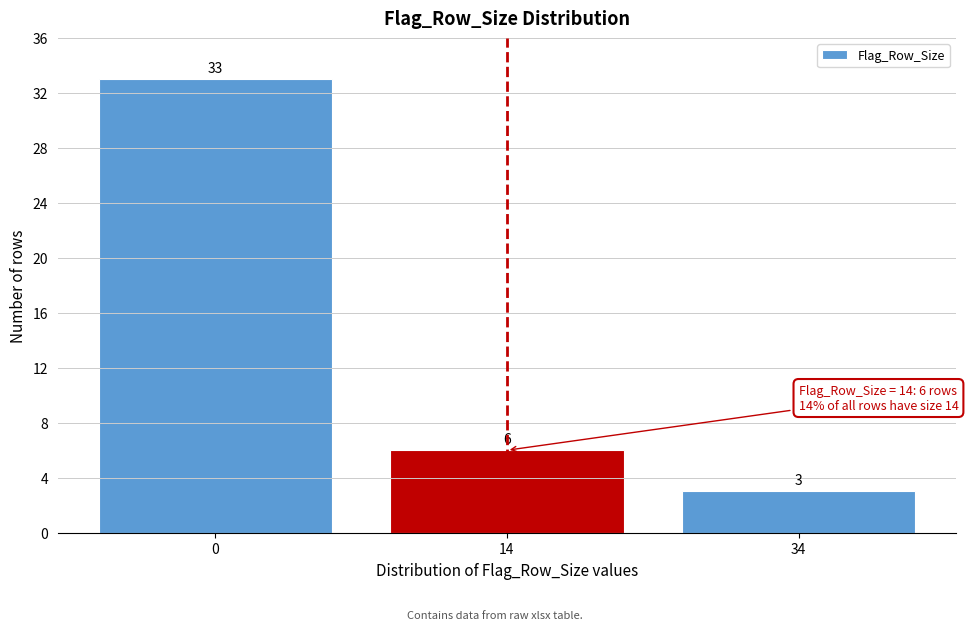

Reading right to left, transcribe all the data shown in this chart.

3	6	33